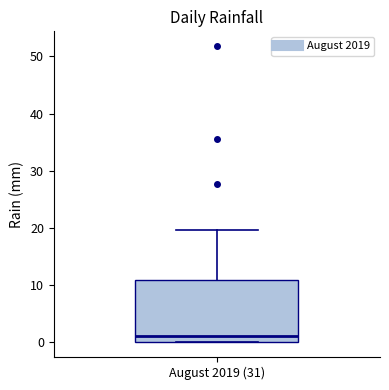

Where is the lower edge of the box for August 2019 (31) on the y-axis? The values are not printed on the chart, so give them approximately, as read against the axis.

0